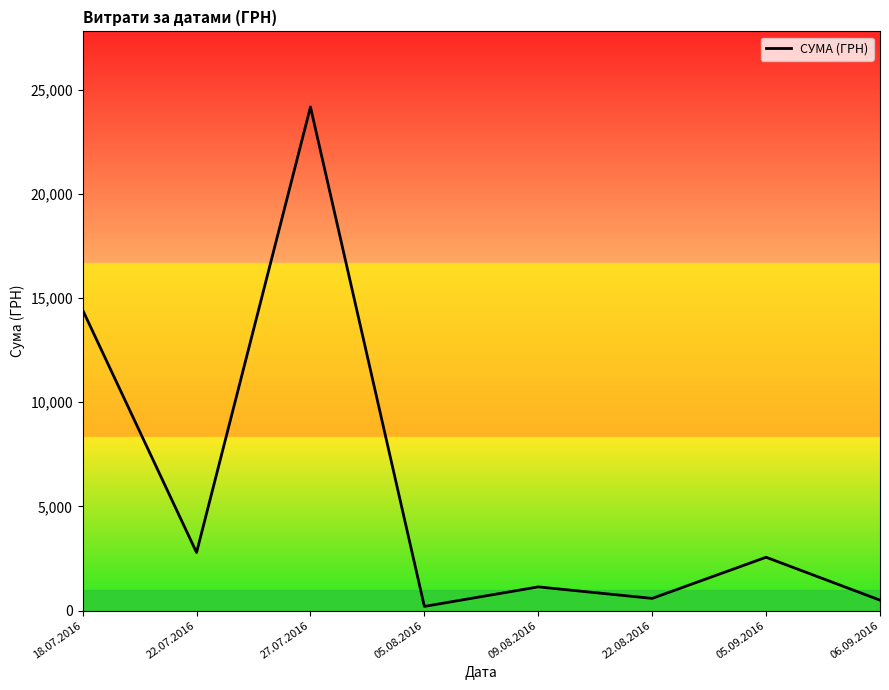

What is the greatest value displayed?

24175.0